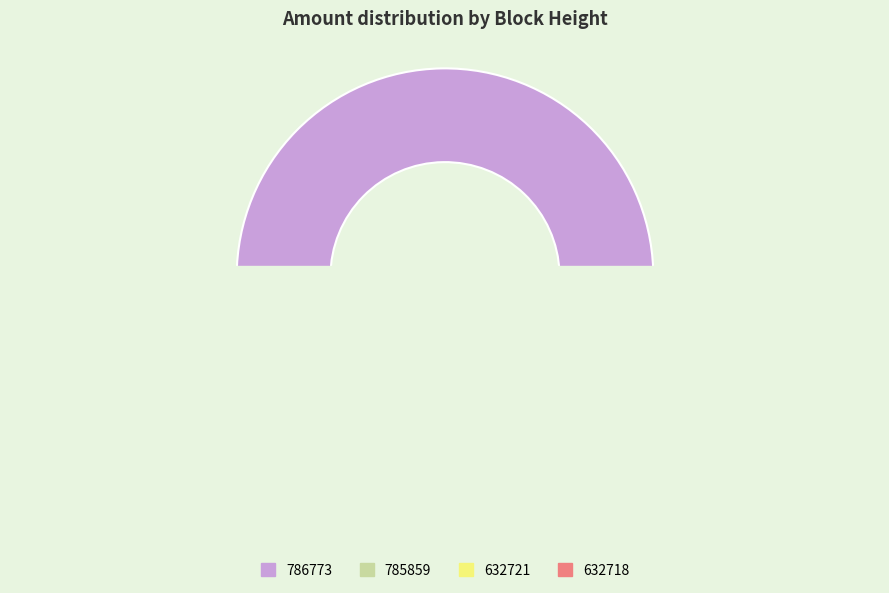

To the nearest percent, what is the average slice percentage?

25%